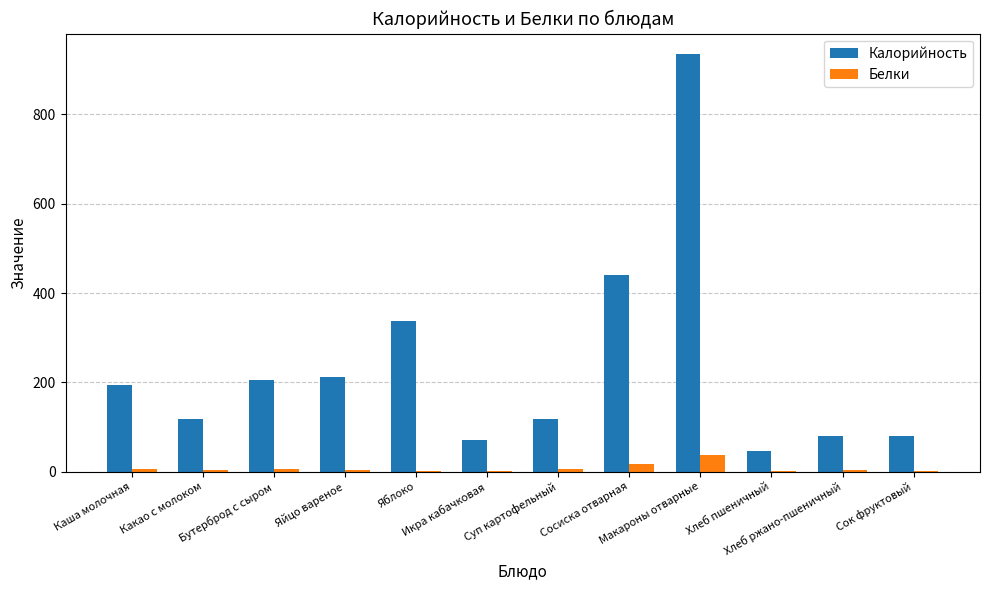

Which series has the largest total across all categories?

Калорийность